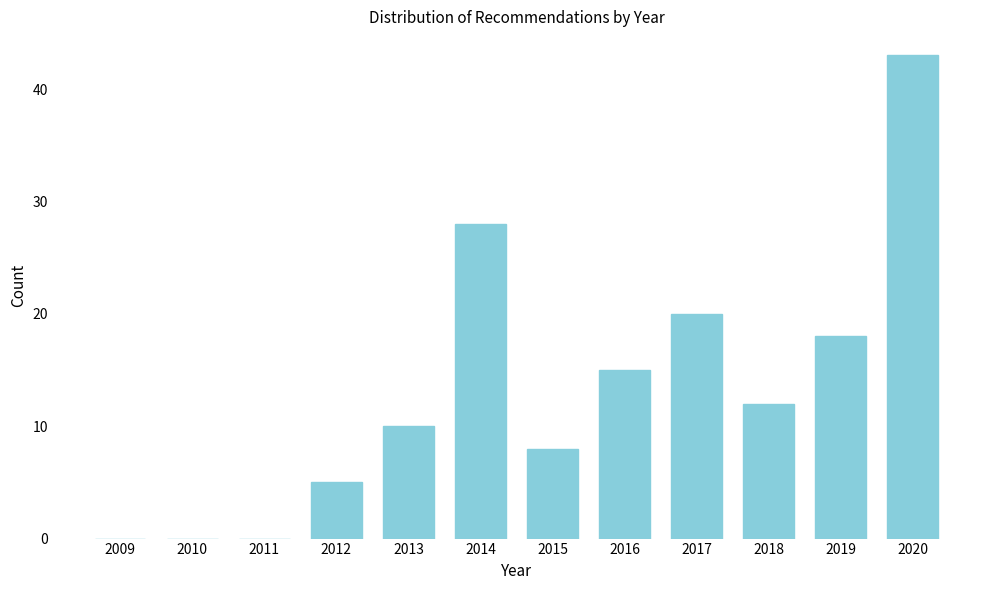

Reading left to right, list all the values displayed in this chart.

2009=0	2010=0	2011=0	2012=5	2013=10	2014=28	2015=8	2016=15	2017=20	2018=12	2019=18	2020=43